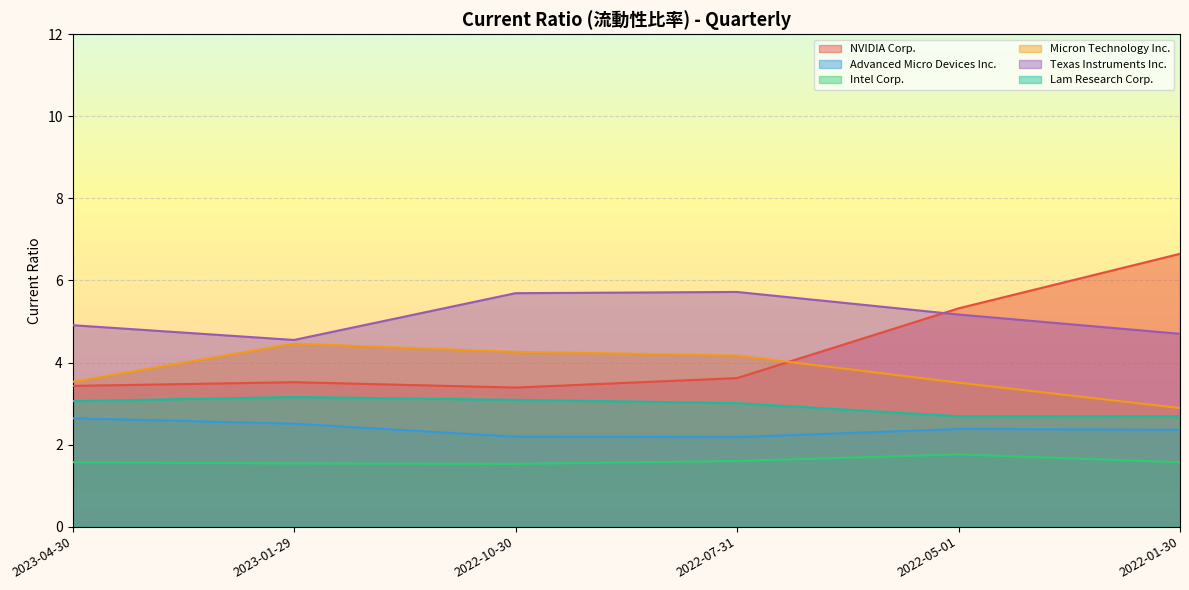

Which has a higher value, 2023-01-29 or 2022-07-31?

2022-07-31